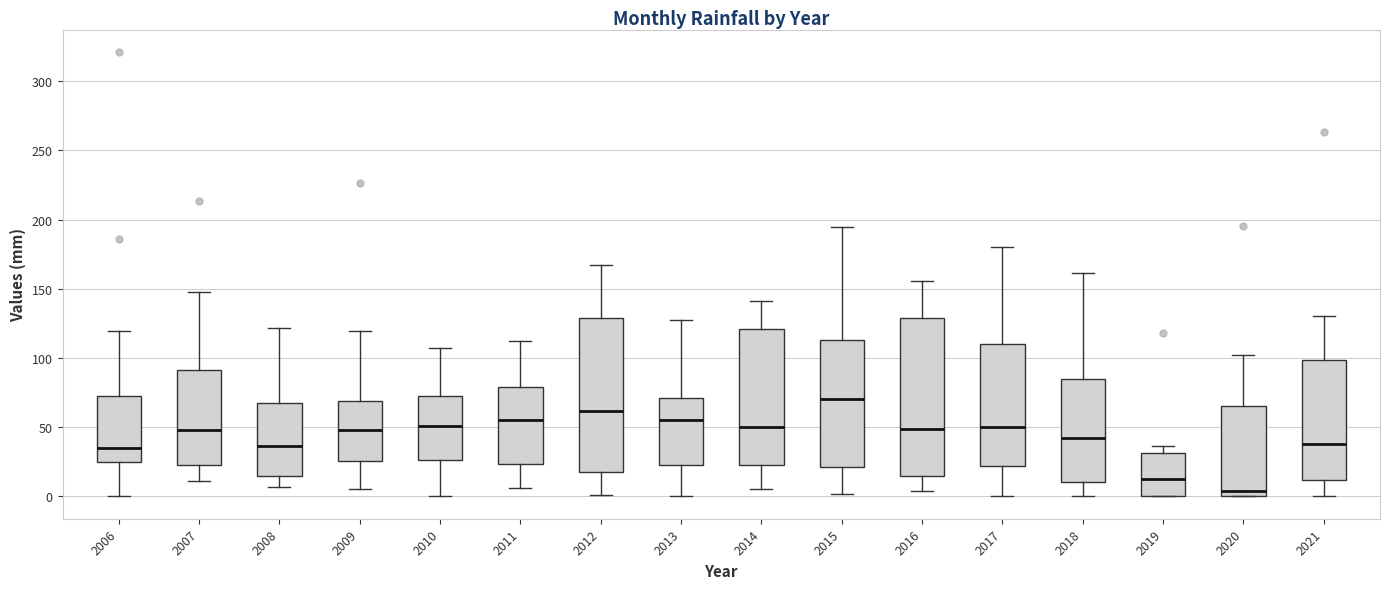

Reading left to right, transcribe this box plot: for each box, give where its median line is, the range the box spans, and where its two whiskers end, as read against the y-axis. The values are not printed on the chart, so give them approximately, as read against the axis.

2006: median 35, box 25 to 75, whiskers 0 to 120
2007: median 50, box 25 to 90, whiskers 10 to 150
2008: median 35, box 15 to 65, whiskers 5 to 120
2009: median 50, box 25 to 70, whiskers 5 to 120
2010: median 50, box 25 to 70, whiskers 0 to 105
2011: median 55, box 25 to 80, whiskers 5 to 115
2012: median 60, box 20 to 130, whiskers 0 to 165
2013: median 55, box 25 to 70, whiskers 0 to 125
2014: median 50, box 25 to 120, whiskers 5 to 140
2015: median 70, box 20 to 115, whiskers 0 to 195
2016: median 50, box 15 to 130, whiskers 5 to 155
2017: median 50, box 20 to 110, whiskers 0 to 180
2018: median 40, box 10 to 85, whiskers 0 to 160
2019: median 10, box 0 to 30, whiskers 0 to 35
2020: median 5, box 0 to 65, whiskers 0 to 100
2021: median 40, box 10 to 100, whiskers 0 to 130